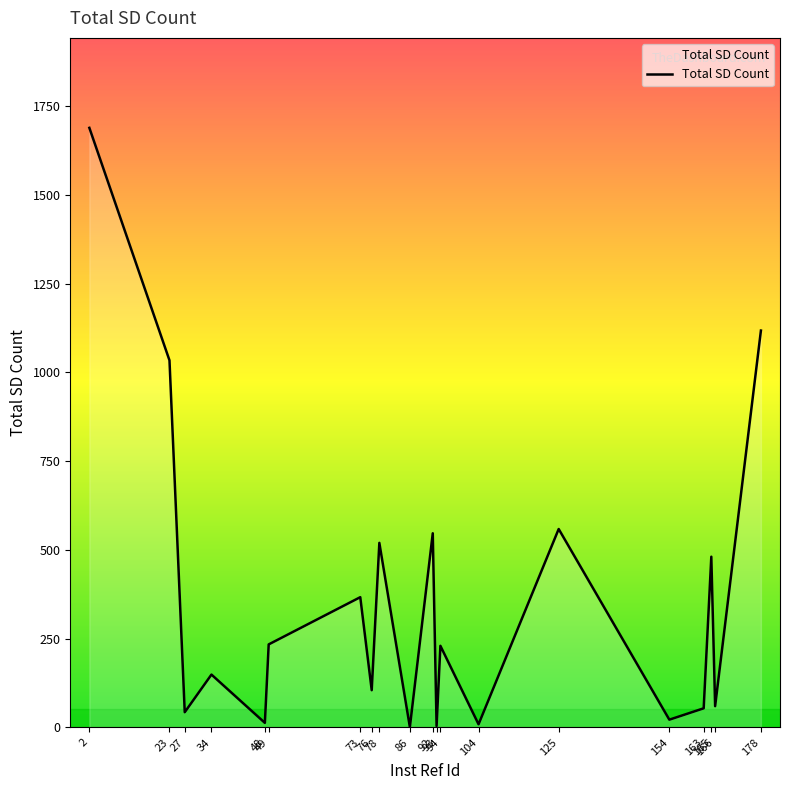

What is the maximum value shown in the chart?

1689